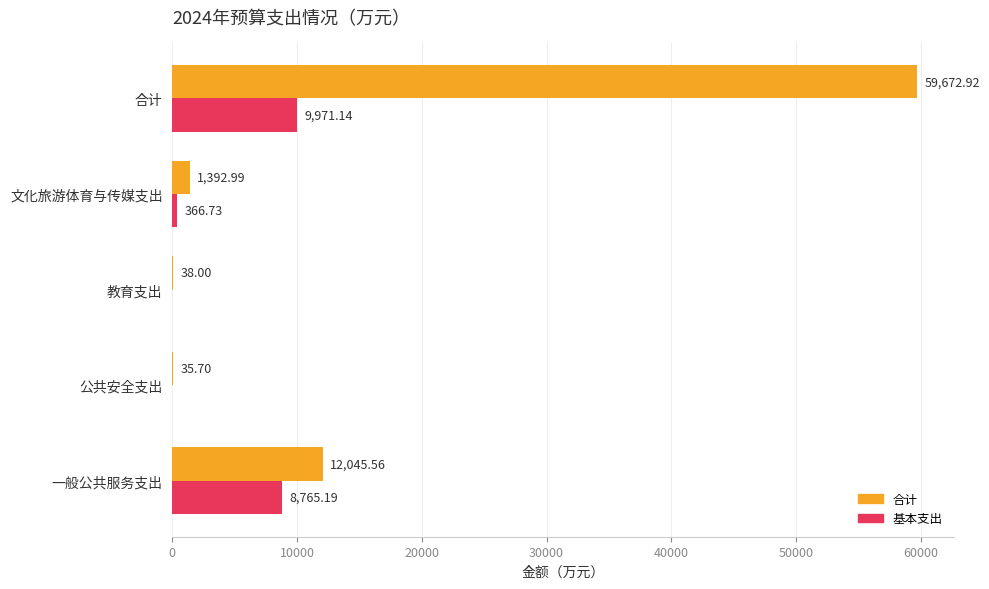

At which label is 基本支出 closest to 4985?

一般公共服务支出